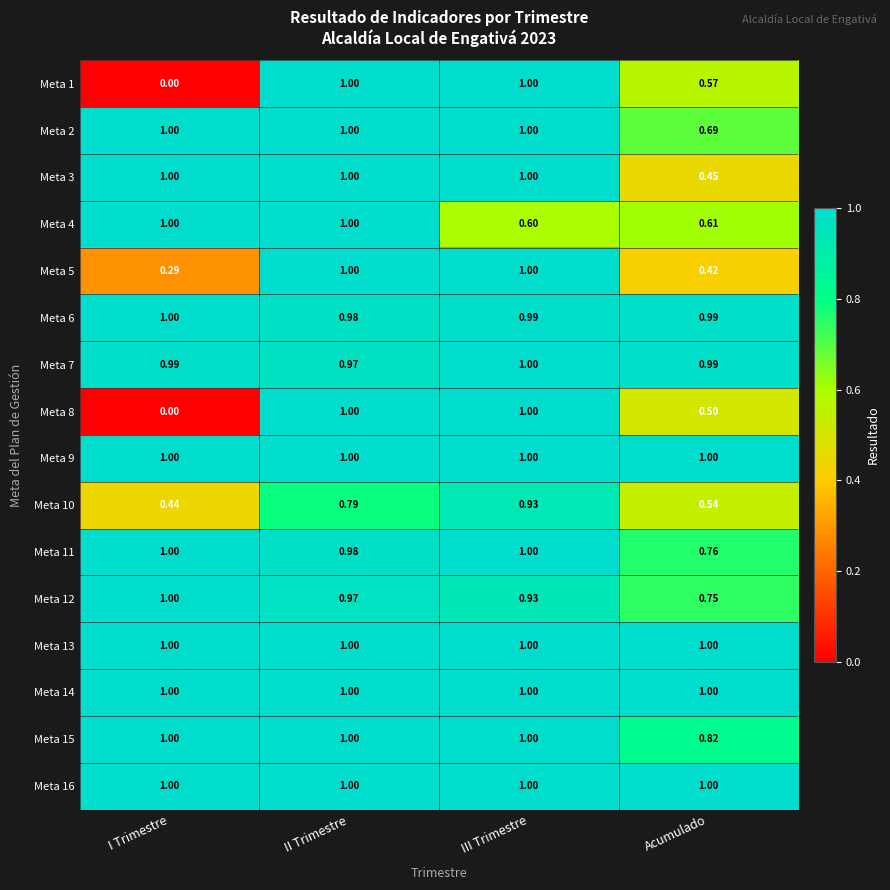

Where is Meta 1 nearest to the value 0?

I Trimestre